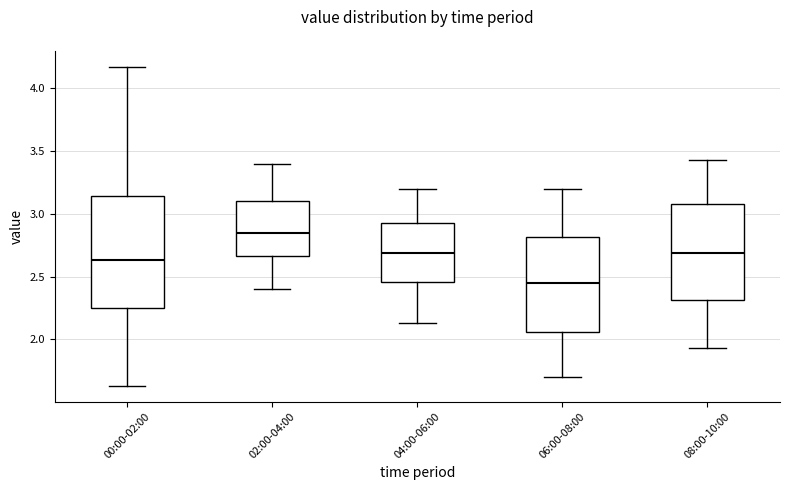

Where does the median line of the box for 08:00-10:00 sit on the y-axis? The values are not printed on the chart, so give them approximately, as read against the axis.

2.70